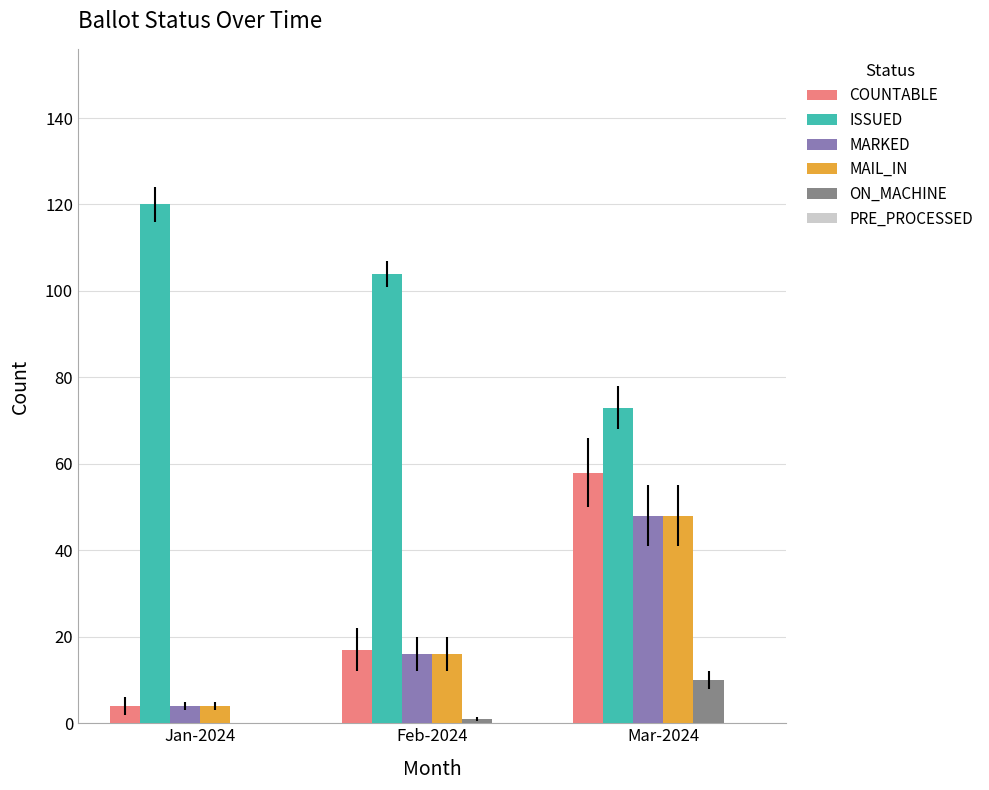

What value does the MARKED series have at Jan-2024?

4